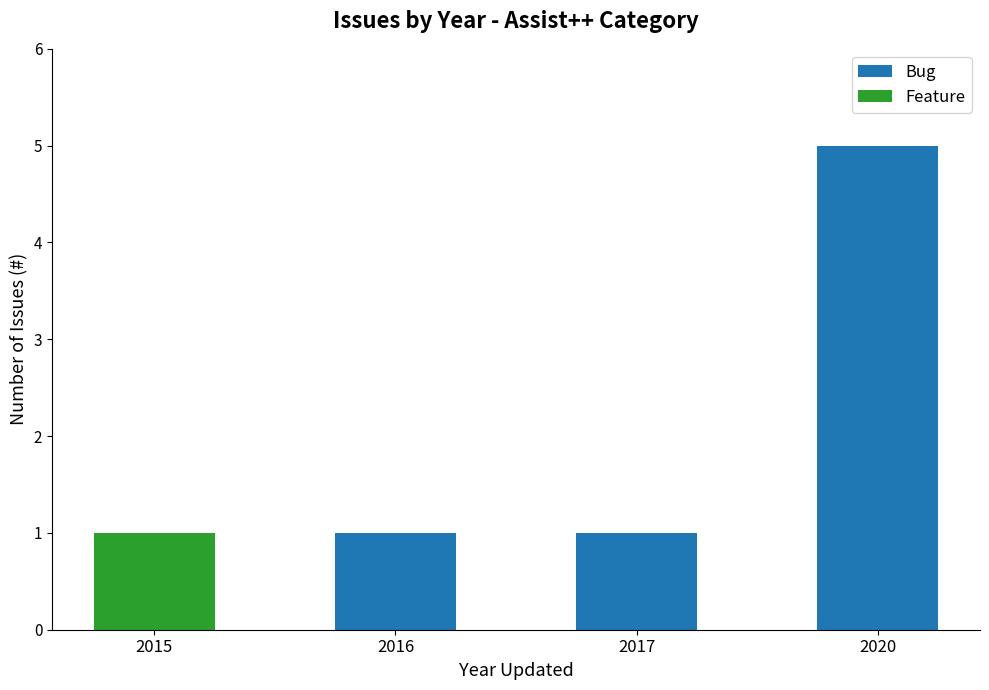

What is the sum of all Bug values?

7